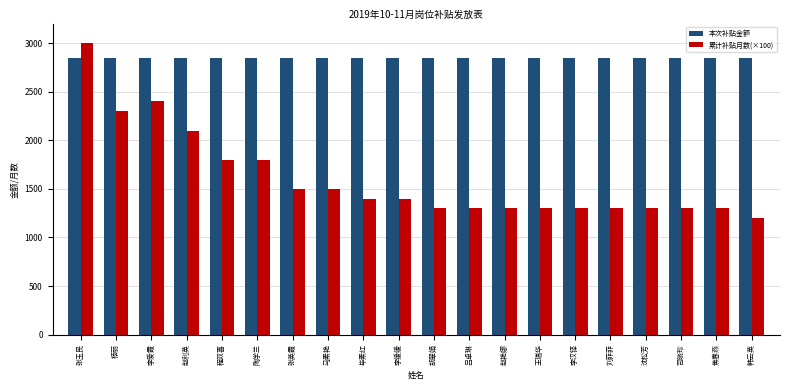

The 累计补贴月数(×100) series shows 1300 at 刘菲菲. True or false?

True